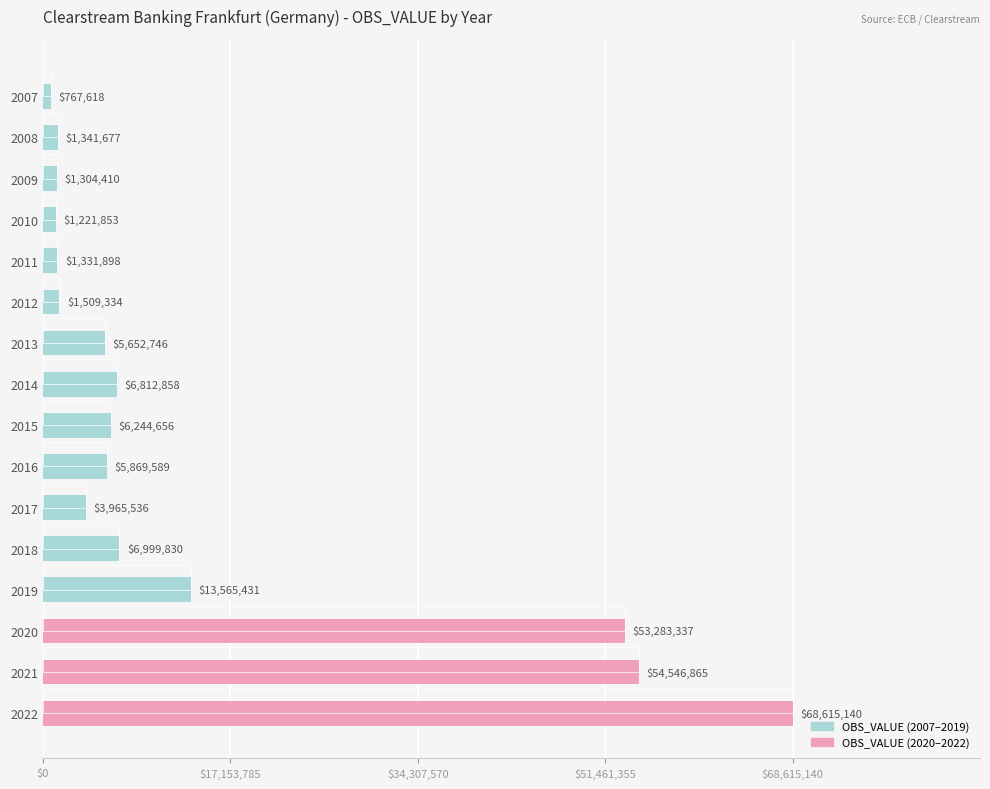

Reading left to right, list all the values displayed in this chart.

767618	1341677	1304410	1221853	1331898	1509334	5652746	6812858	6244656	5869589	3965536	6999830	13565431	53283337	54546865	68615140